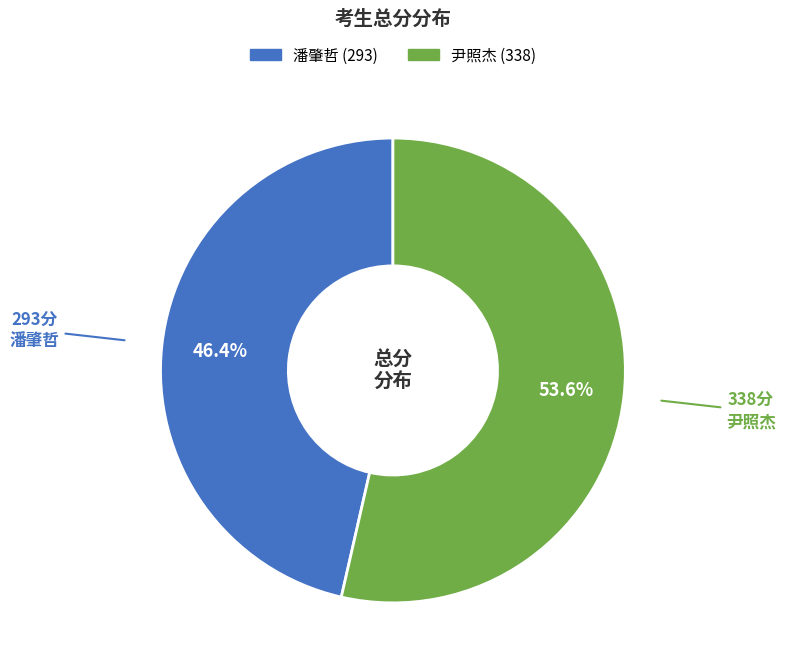

Is there any slice that represents more than half of the pie?

Yes